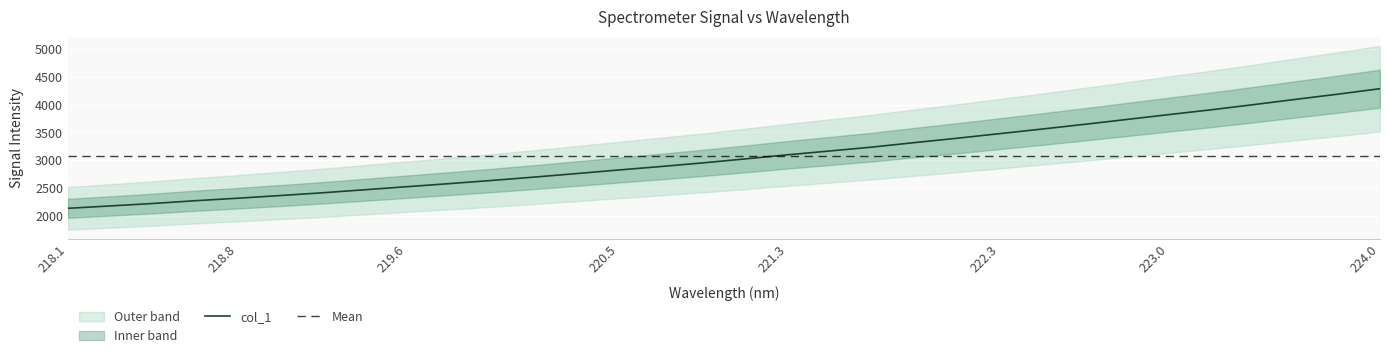

Where is the data nearest to the value 3210?

221.6902